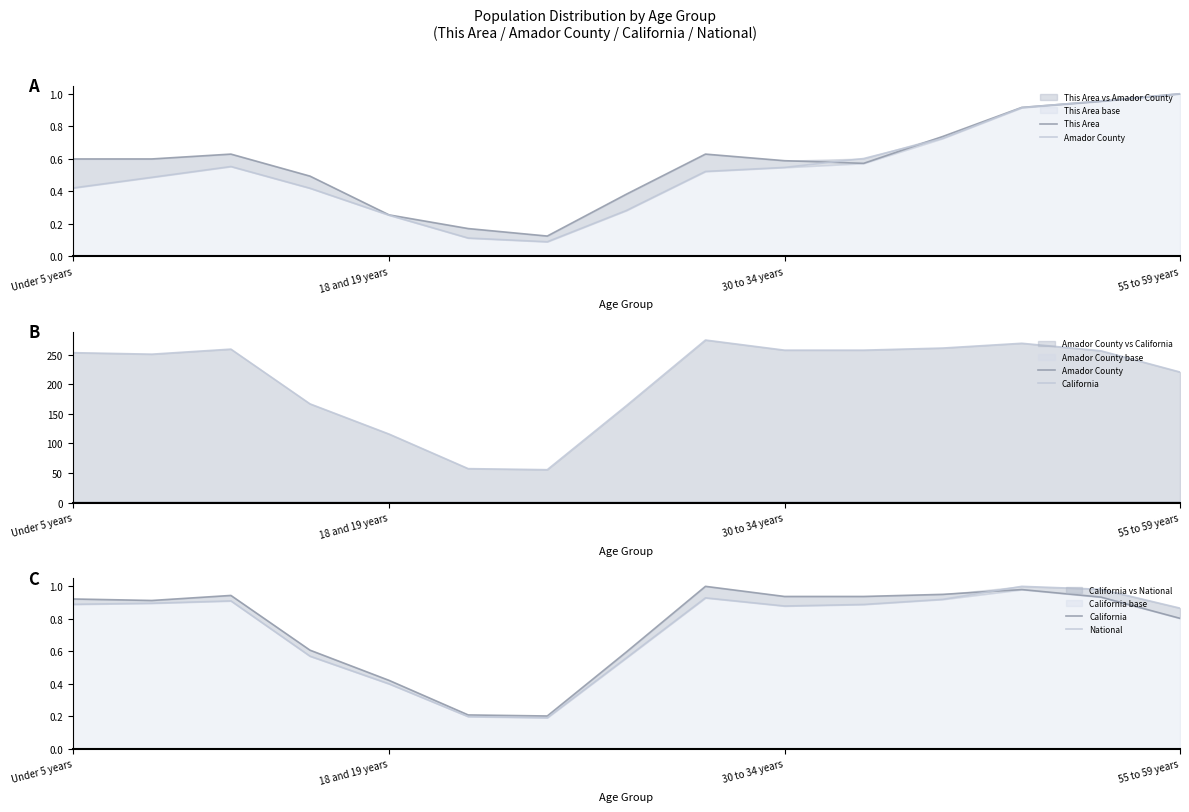

List the series in order of their peak value, lowest first.

Amador County, This Area, California, National